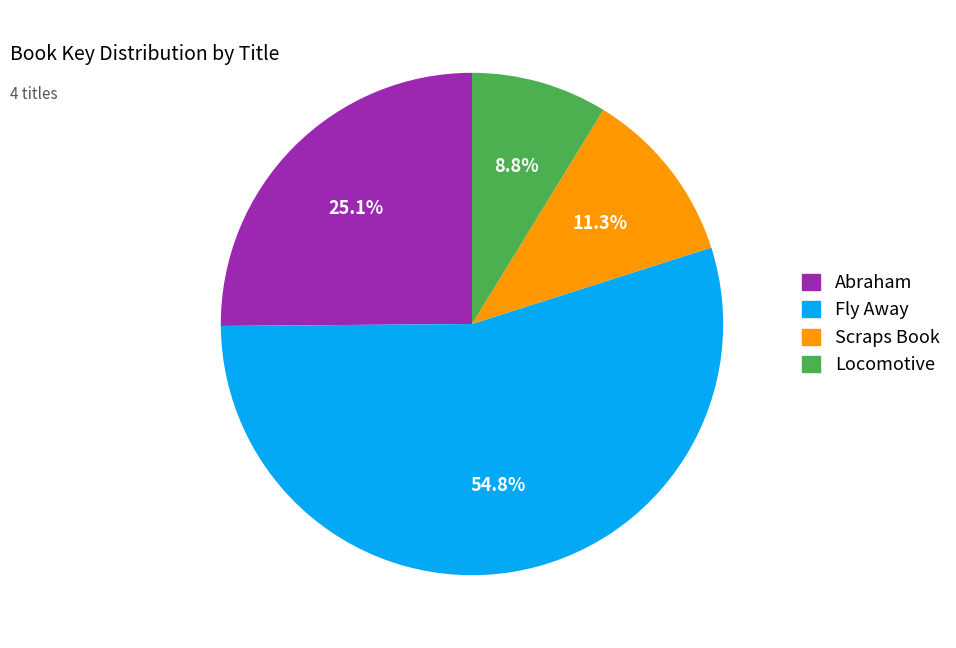

Which has a higher value, Abraham or Locomotive?

Abraham